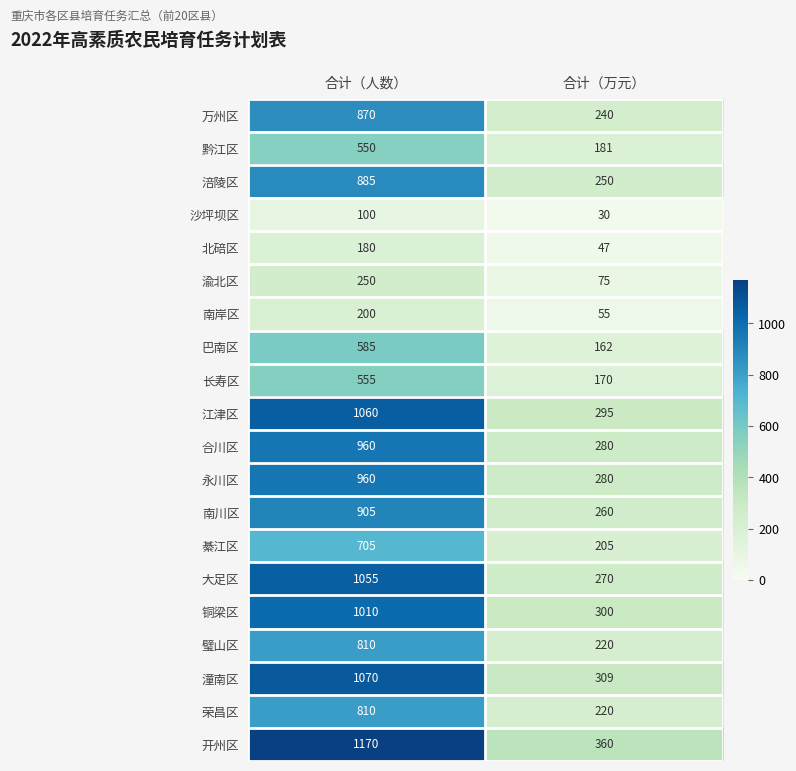

True or false: 涪陵区 has a value of 250 at 合计（万元）.

True